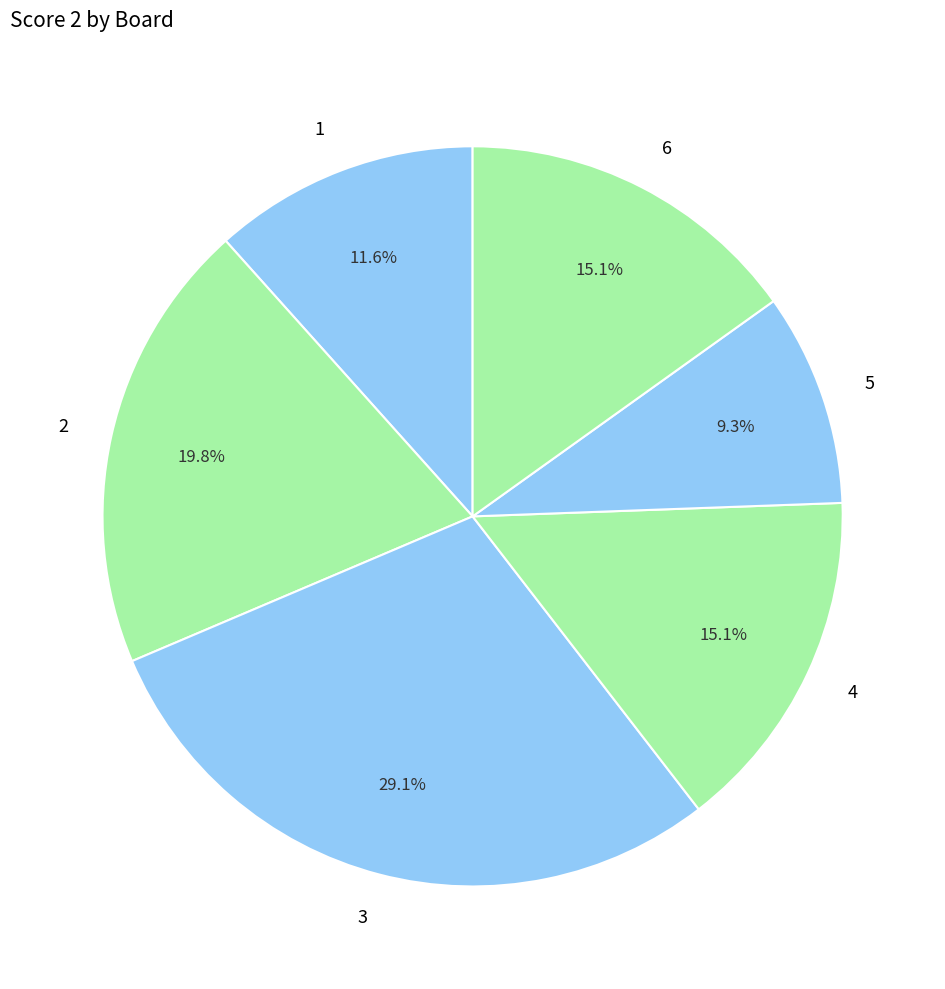

Combined, do 6 and 5 account for over 50%?

No